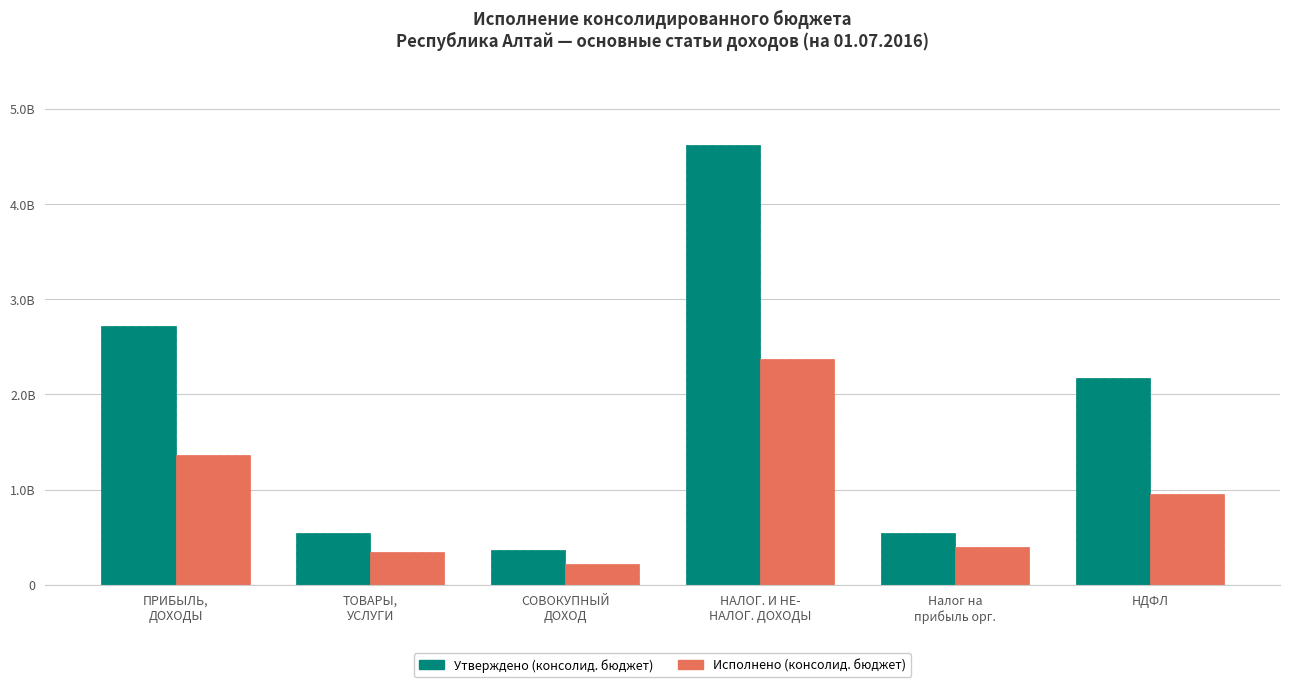

Reading right to left, extract all data points from this chart.

Утверждено (консолид. бюджет): НДФЛ=2171949200.8	Налог на
прибыль орг.=546237000.0	НАЛОГ. И НЕ-
НАЛОГ. ДОХОДЫ=4616496395.1	СОВОКУПНЫЙ
ДОХОД=367581385.0	ТОВАРЫ,
УСЛУГИ=541122300.0	ПРИБЫЛЬ,
ДОХОДЫ=2718186200.8
Исполнено (консолид. бюджет): НДФЛ=957115798.5	Налог на
прибыль орг.=402227259.6	НАЛОГ. И НЕ-
НАЛОГ. ДОХОДЫ=2370710977.7	СОВОКУПНЫЙ
ДОХОД=216648736.1	ТОВАРЫ,
УСЛУГИ=349134074.7	ПРИБЫЛЬ,
ДОХОДЫ=1359343058.1